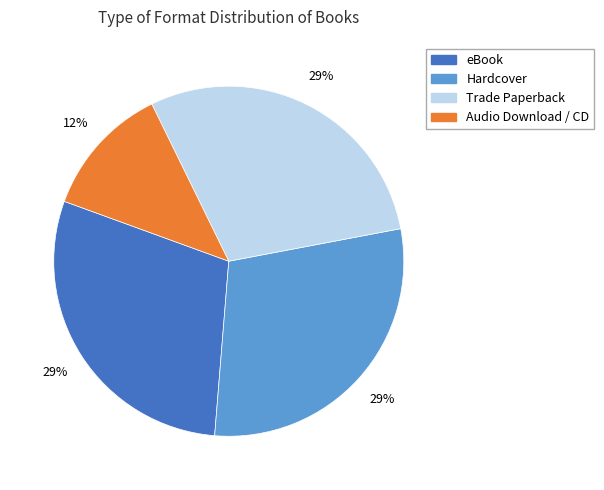

To the nearest percent, what is the average slice percentage?

25%